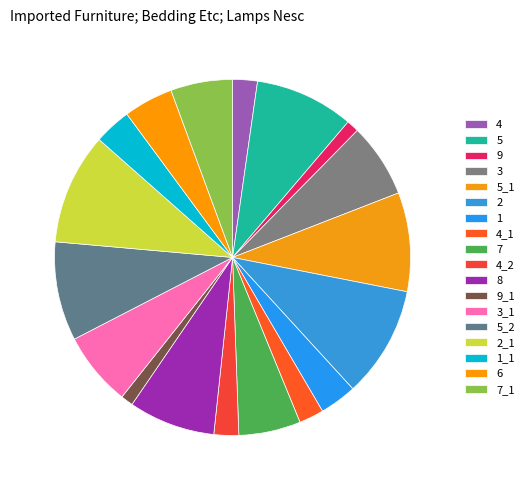

How many slices are in this pie chart?

18